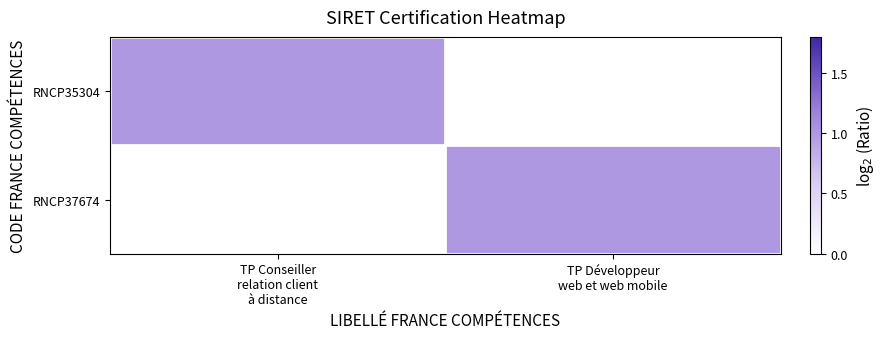

Which series has the widest spread of values?

RNCP35304